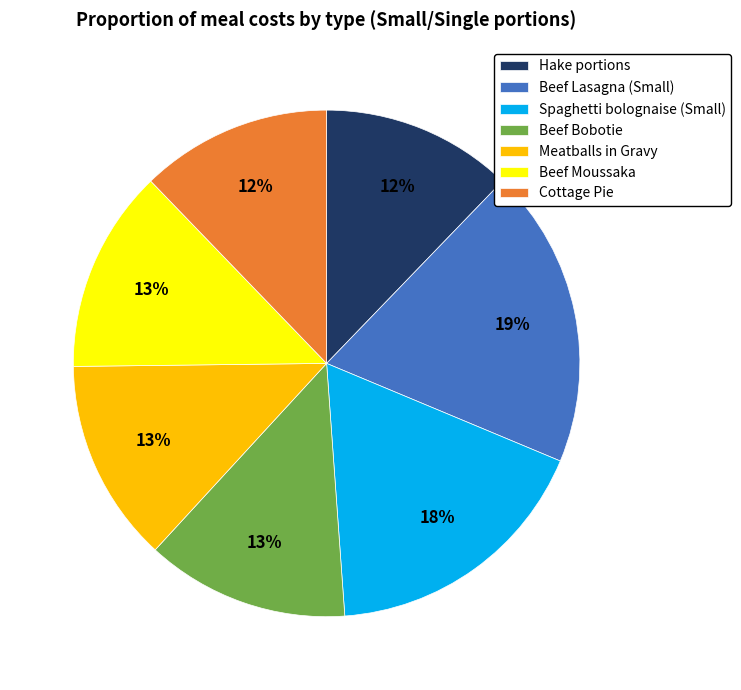

To the nearest percent, what portion does Meatballs in Gravy represent?

13%